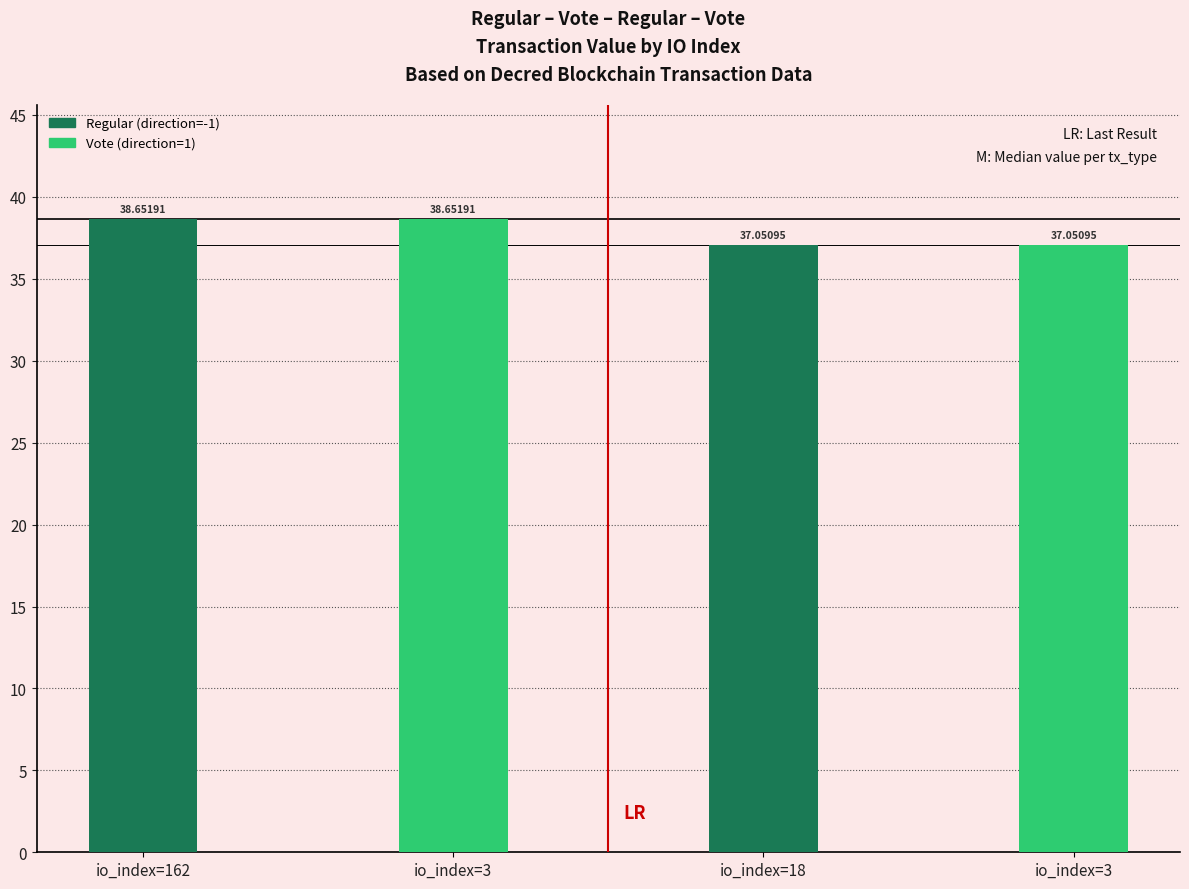

Which label corresponds to the smallest value in the chart?

io_index=18